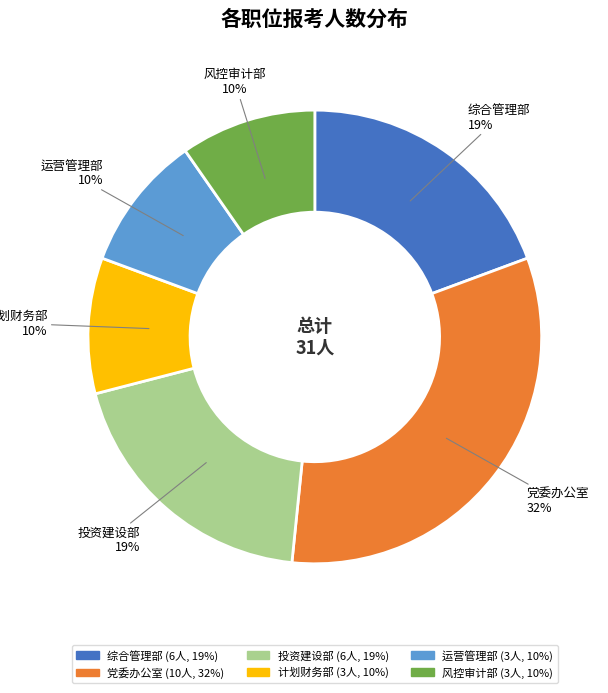

Is there any slice that represents more than half of the pie?

No